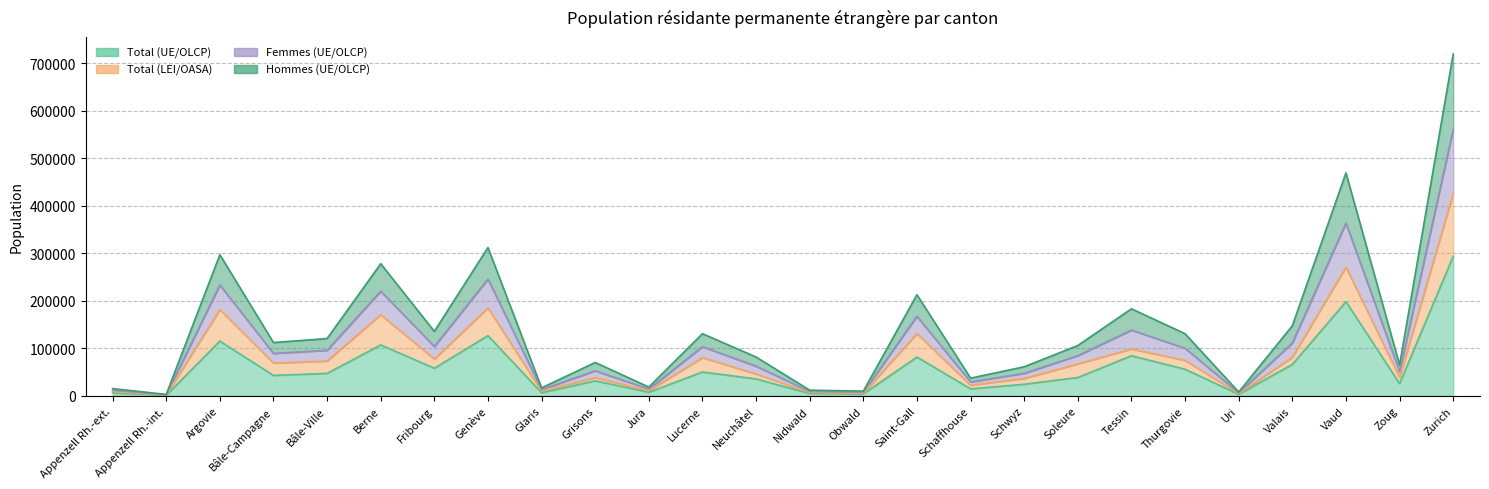

Is it true that Total (UE/OLCP) equals 81809 at Saint-Gall?

True